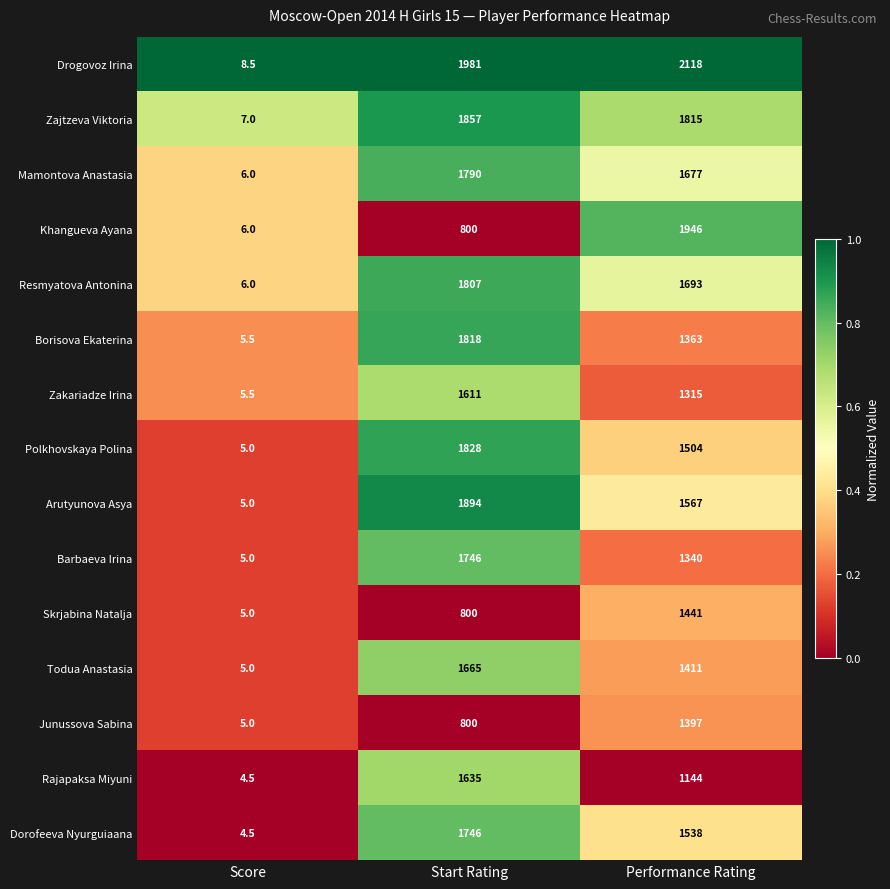

How many data points in Mamontova Anastasia are less than 1677?

1